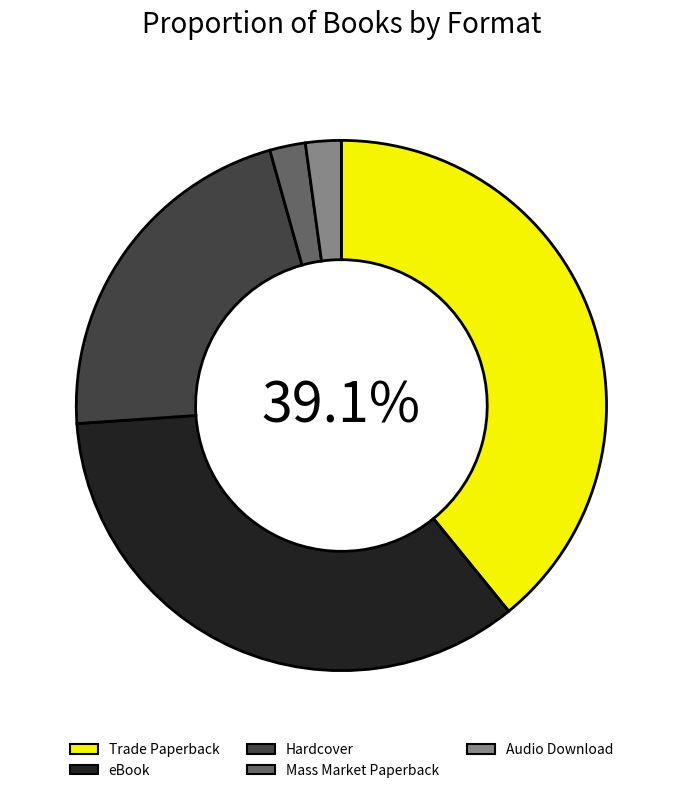

Is there a majority slice in this chart?

No